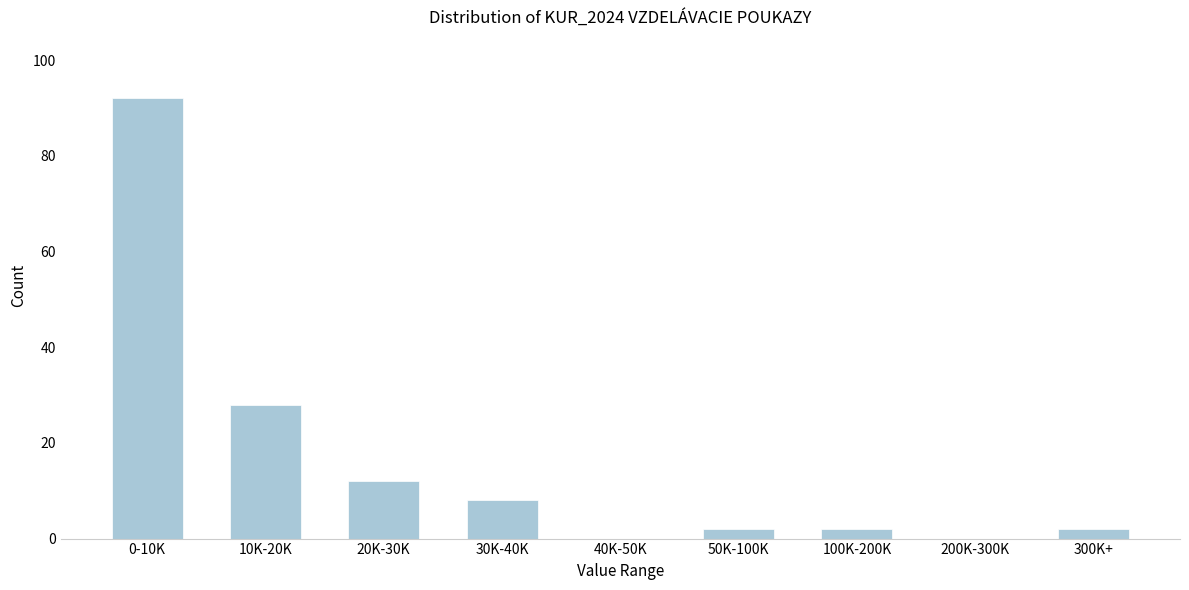

Reading left to right, transcribe all the data shown in this chart.

0-10K=92	10K-20K=28	20K-30K=12	30K-40K=8	40K-50K=0	50K-100K=2	100K-200K=2	200K-300K=0	300K+=2